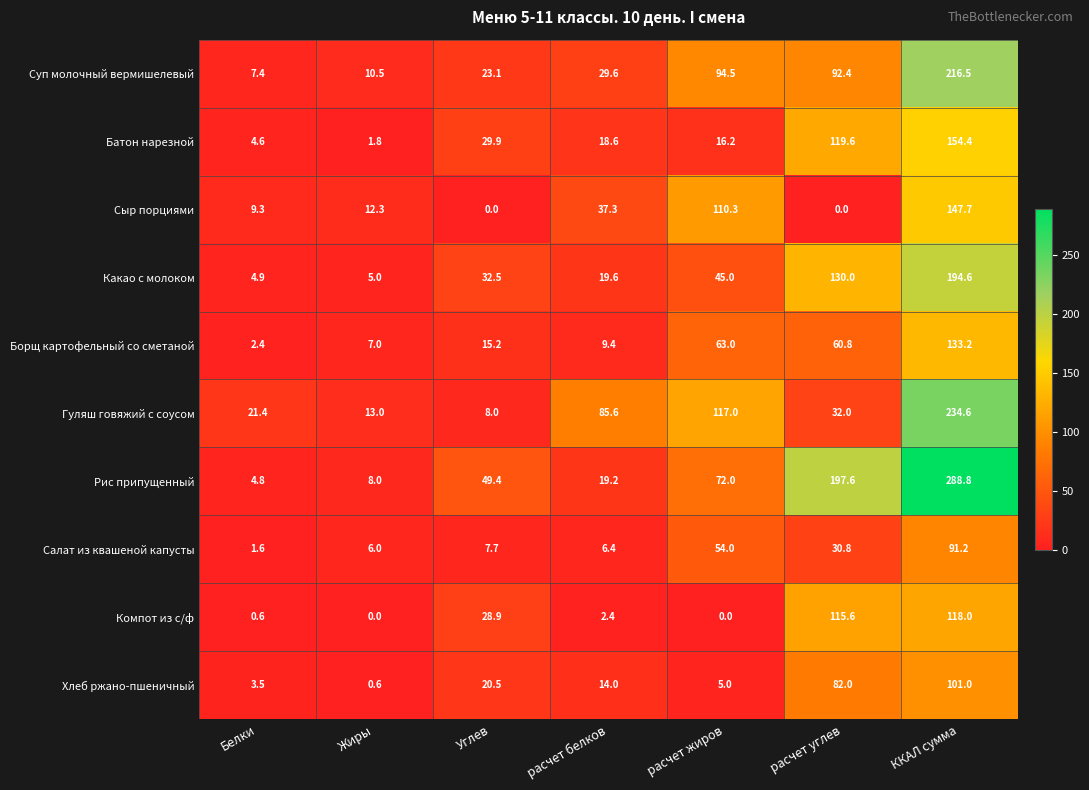

What is the spread (max minus min) of values at расчет белков?

83.2